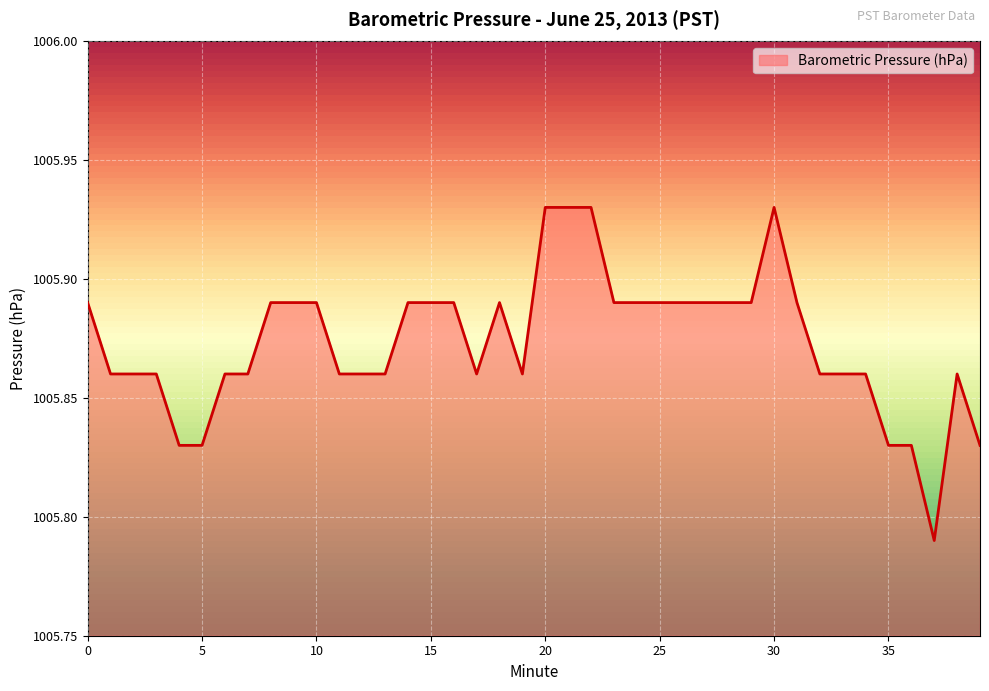

Rank the categories by value from lowest to highest.

37, 4, 5, 35, 36, 39, 1, 2, 3, 6, 7, 11, 12, 13, 17, 19, 32, 33, 34, 38, 0, 8, 9, 10, 14, 15, 16, 18, 23, 24, 25, 26, 27, 28, 29, 31, 20, 21, 22, 30